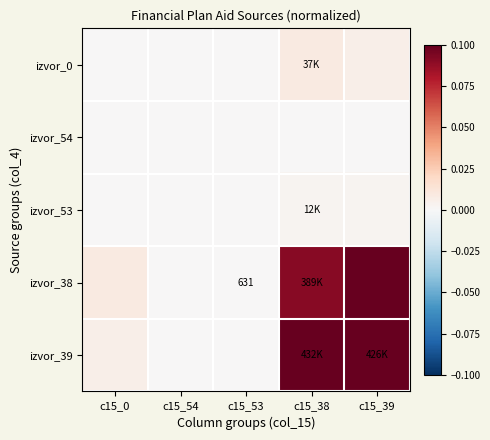

Which series changed the most between c15_54 and c15_39?

izvor_38